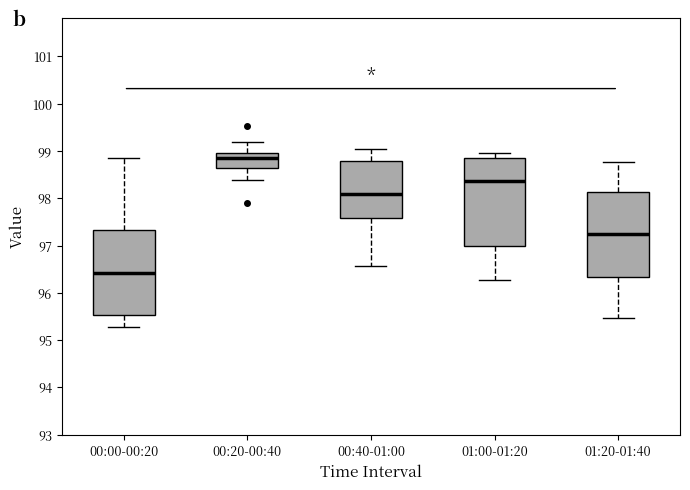

Reading left to right, transcribe this box plot: for each box, give where its median line is, the range the box spans, and where its two whiskers end, as read against the y-axis. The values are not printed on the chart, so give them approximately, as read against the axis.

00:00-00:20: median 96.4, box 95.5 to 97.3, whiskers 95.3 to 98.9
00:20-00:40: median 98.9, box 98.6 to 99.0, whiskers 98.4 to 99.2
00:40-01:00: median 98.1, box 97.6 to 98.8, whiskers 96.6 to 99.1
01:00-01:20: median 98.4, box 97.0 to 98.9, whiskers 96.3 to 99.0
01:20-01:40: median 97.2, box 96.3 to 98.1, whiskers 95.5 to 98.8